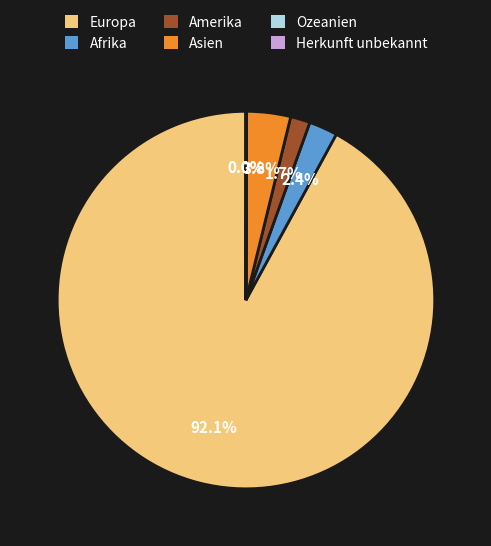

Between Asien and Amerika, which is larger?

Asien